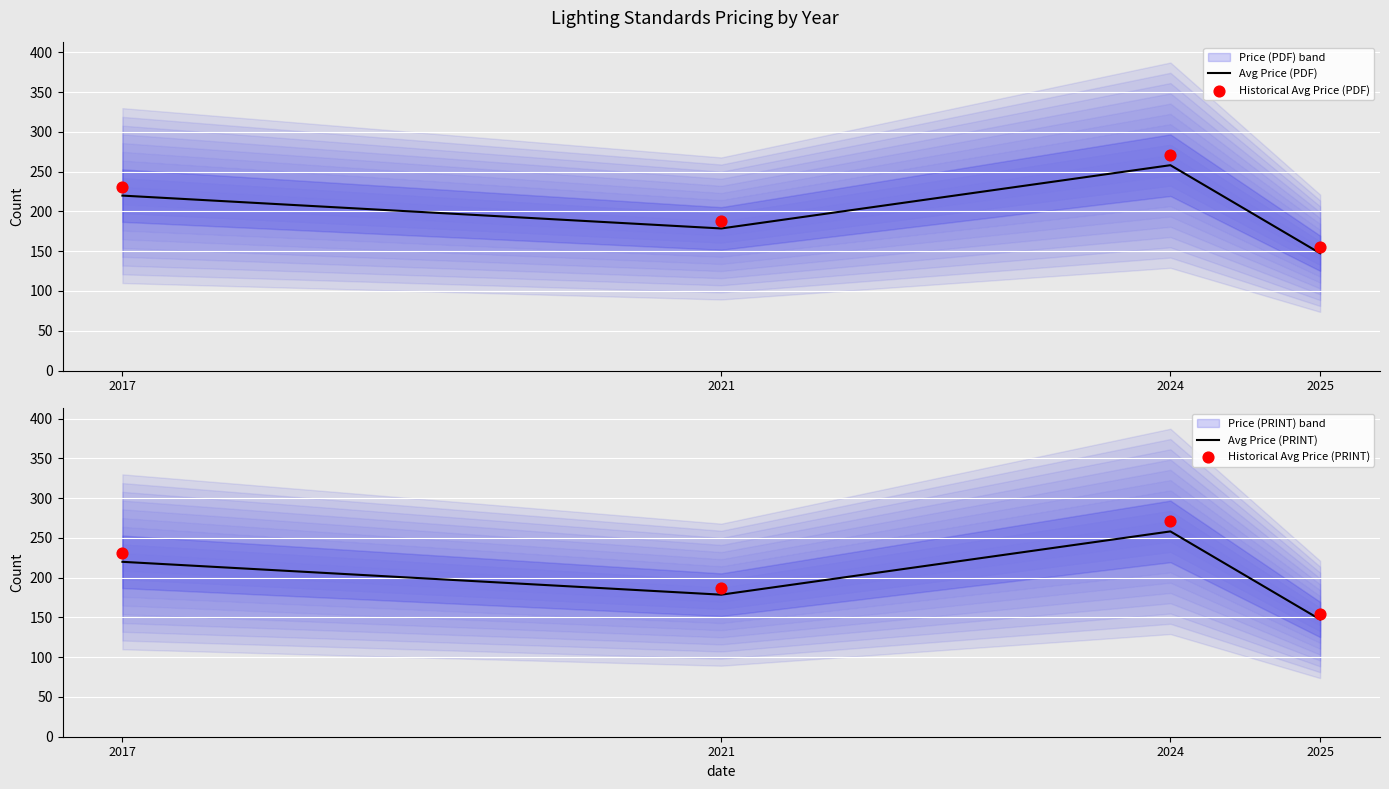

Where is the first local minimum for Avg Price (PDF)?

2021